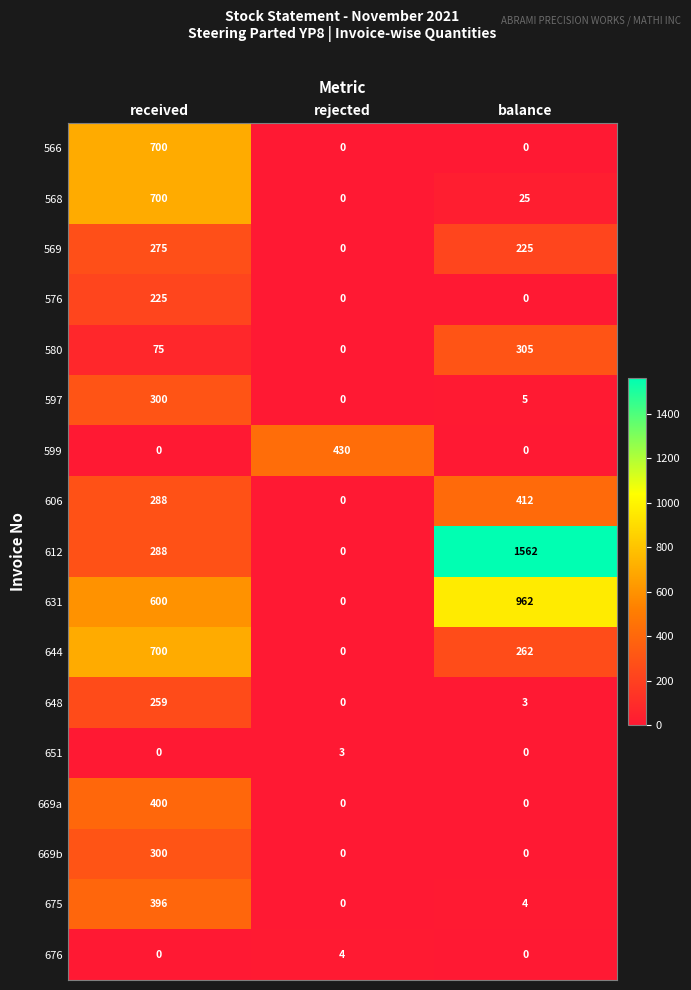

Rank the categories by 580 value from lowest to highest.

rejected, received, balance